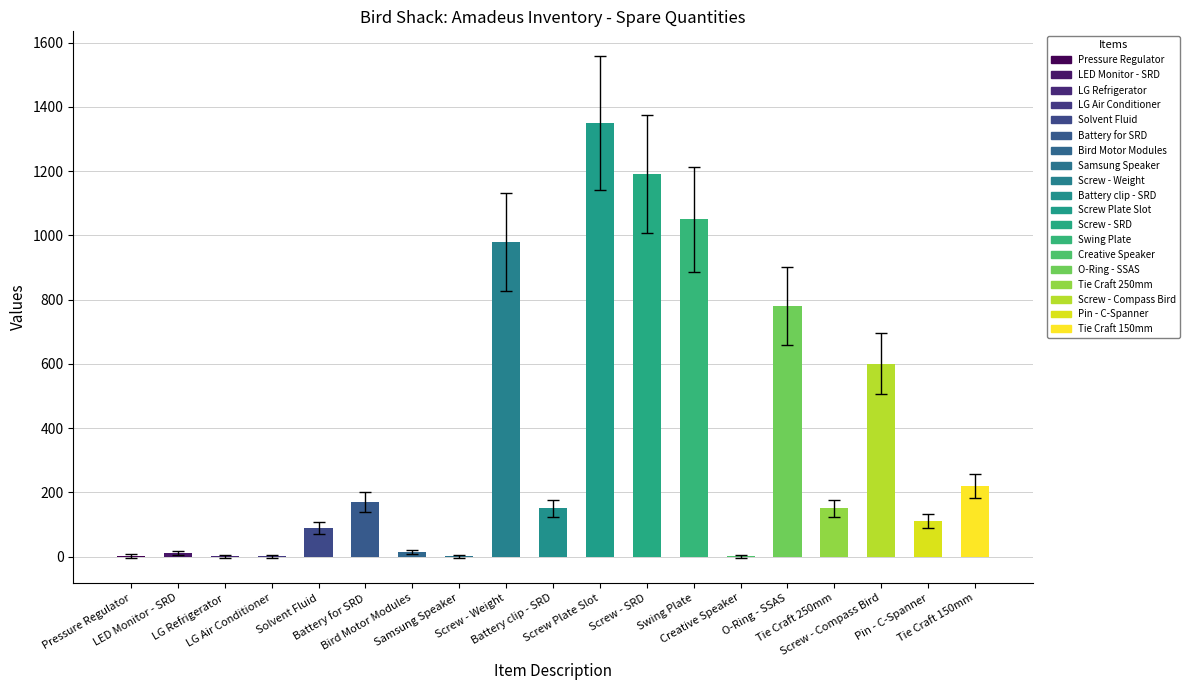

What position from the left is Battery clip - SRD?

10